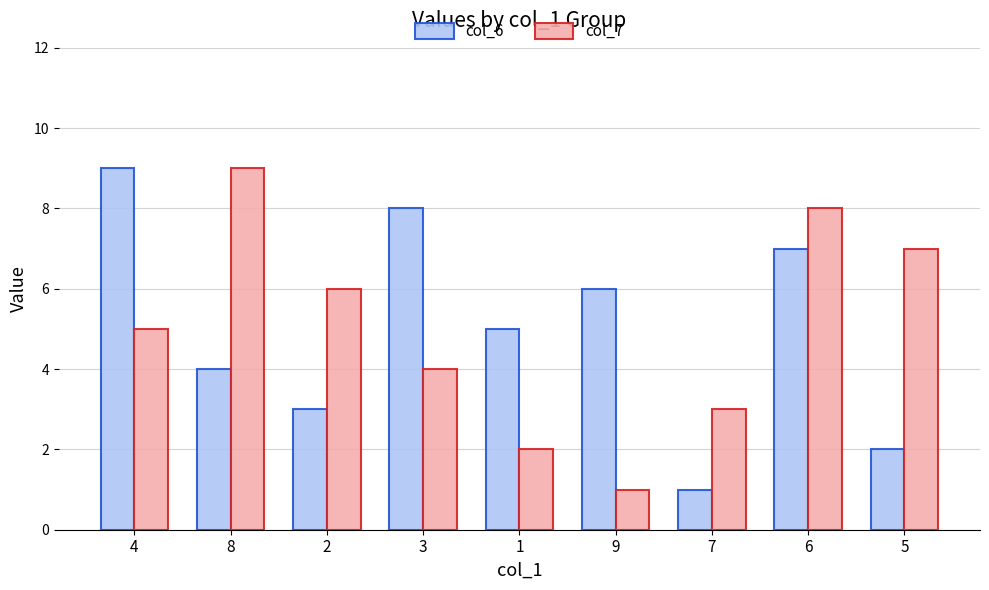

Is it true that col_7 equals 1 at 7?

False